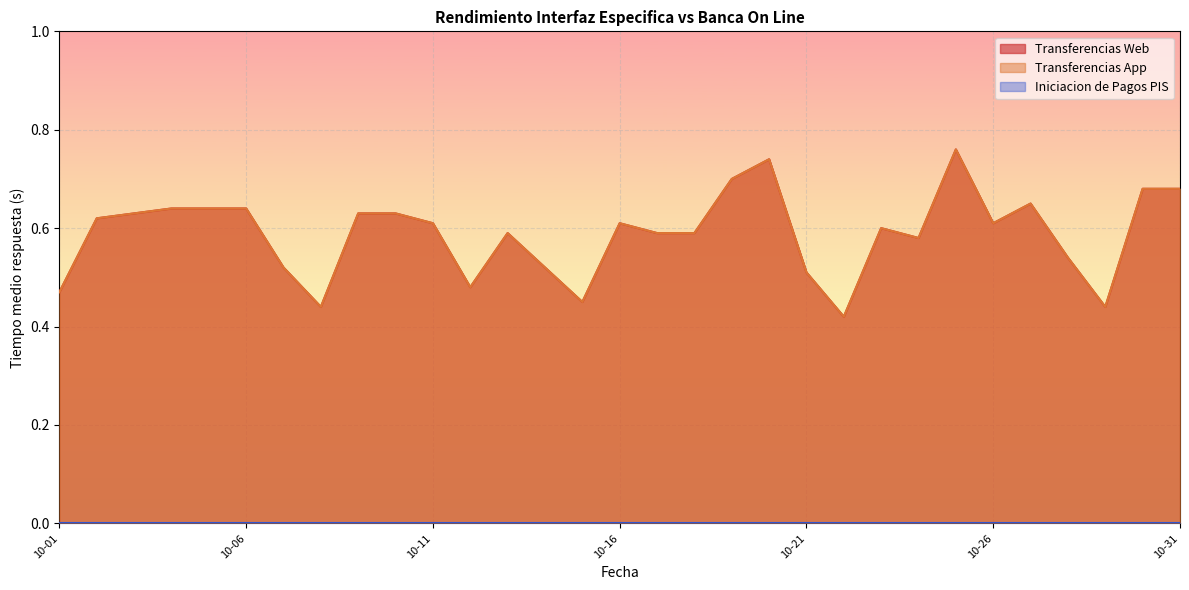

Is it true that Transferencias App equals 0.9 at 10-11?

False